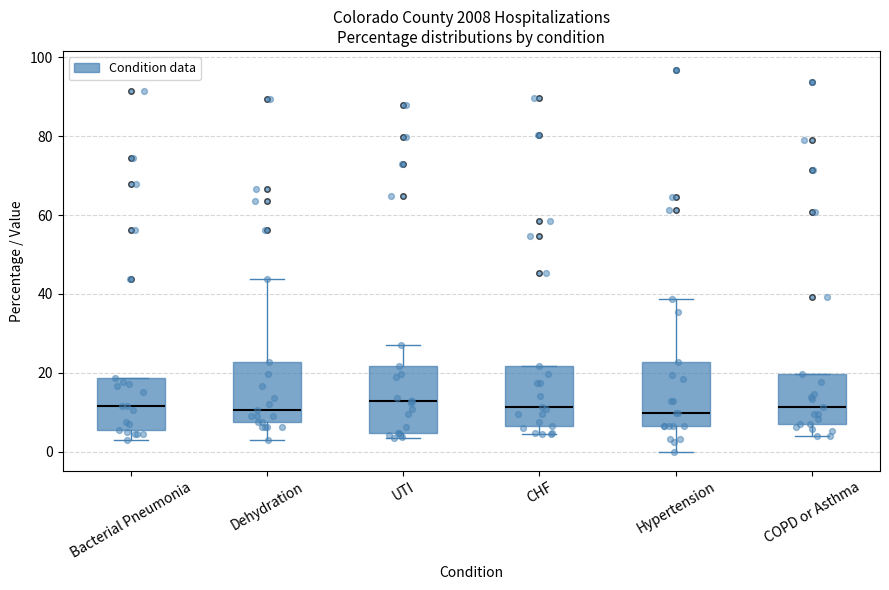

Where is the upper edge of the box for Bacterial Pneumonia on the y-axis? The values are not printed on the chart, so give them approximately, as read against the axis.

18